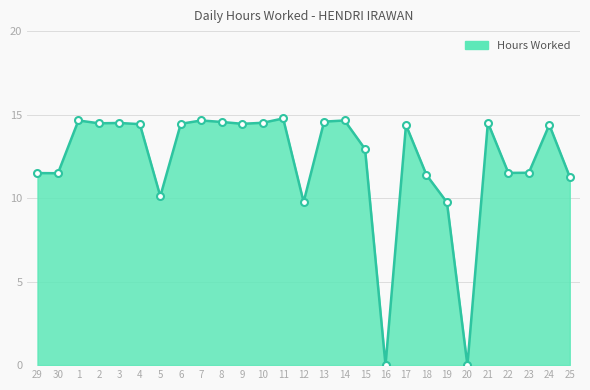

Count the number of values greater than 14.

15